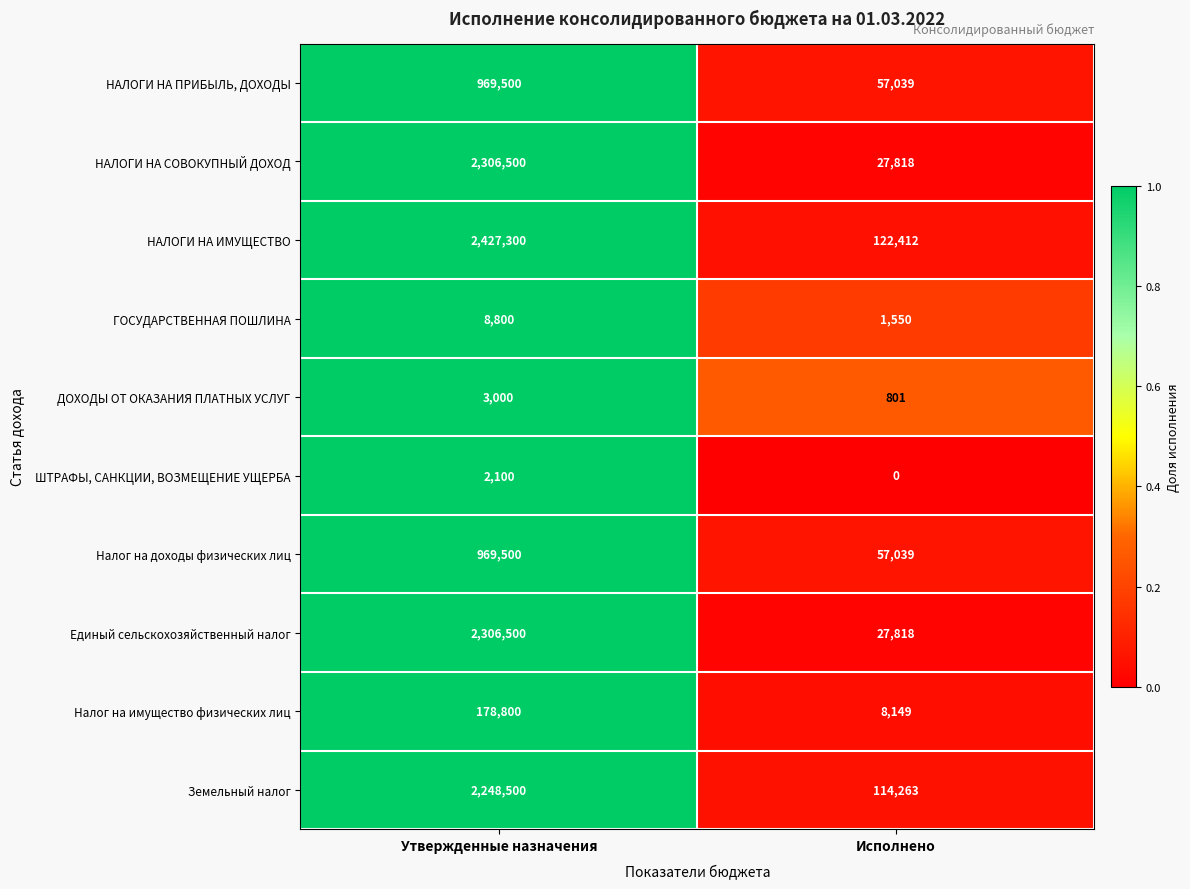

Is it true that Налог на доходы физических лиц equals 969500 at Утвержденные назначения?

True